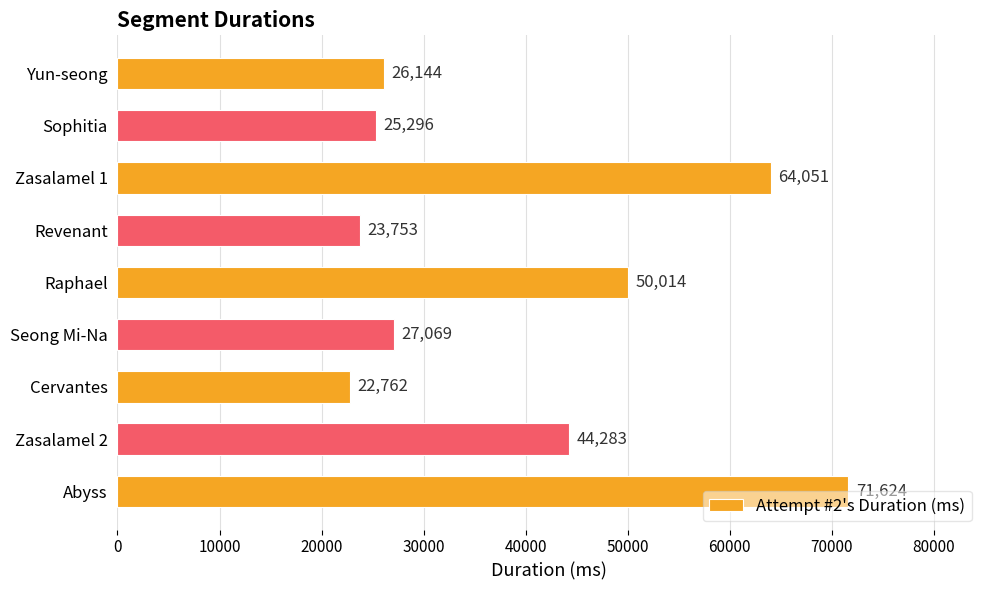

The chart shows a value of 25296 at Sophitia. True or false?

True